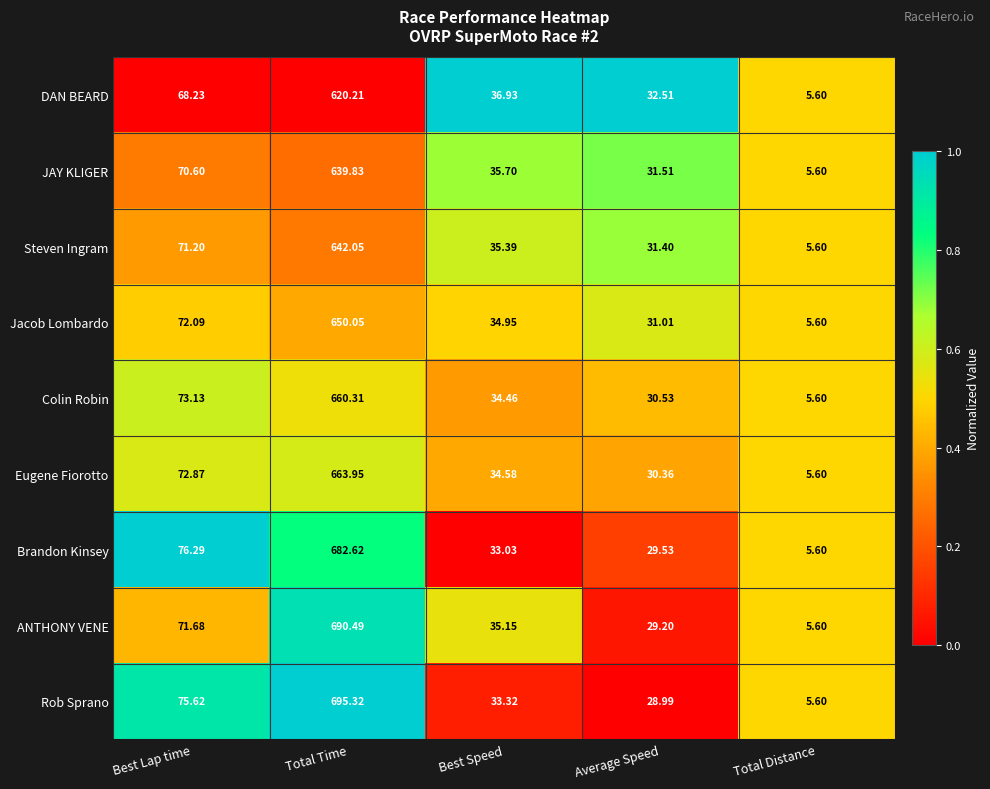

Rank the series by their maximum value, from highest to lowest.

Rob Sprano, ANTHONY VENE, Brandon Kinsey, Eugene Fiorotto, Colin Robin, Jacob Lombardo, Steven Ingram, JAY KLIGER, DAN BEARD